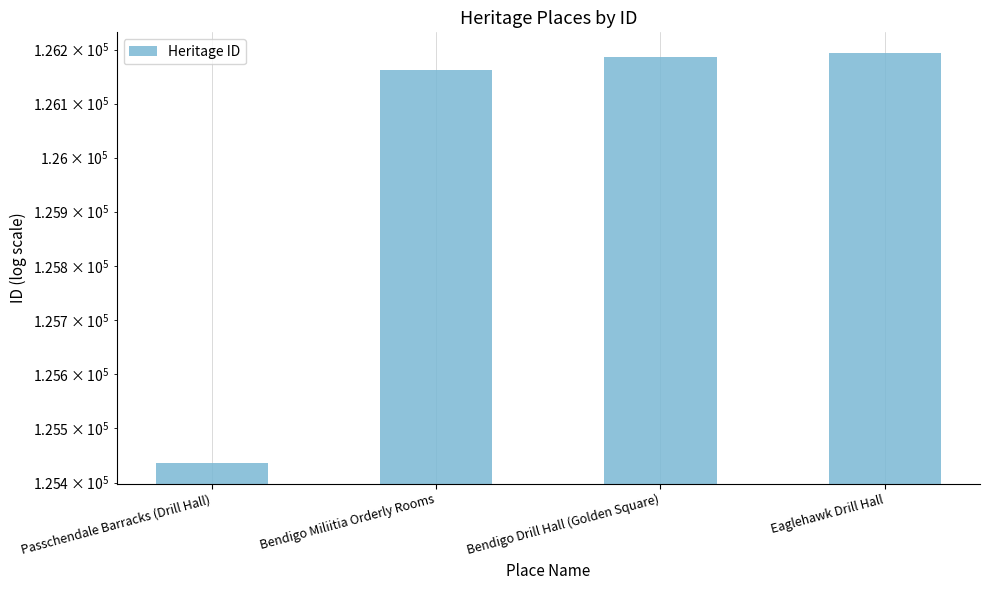

What is the label of the 2nd bar from the left?

Bendigo Miliitia Orderly Rooms